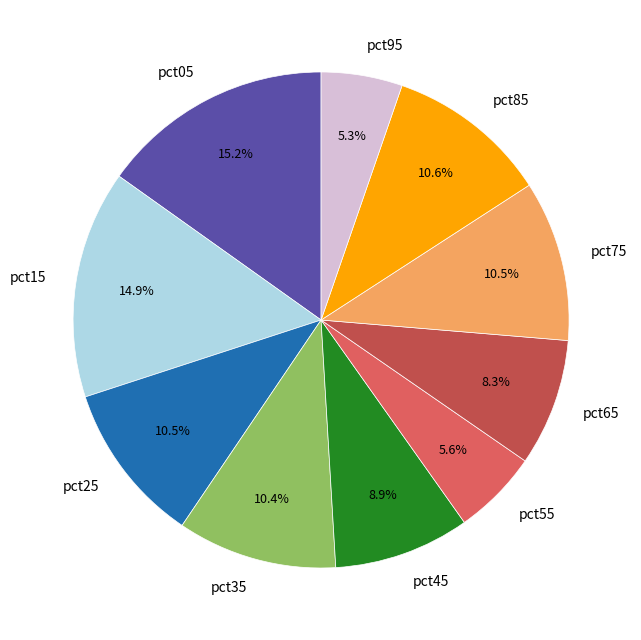

Count the number of slices in the pie.

10